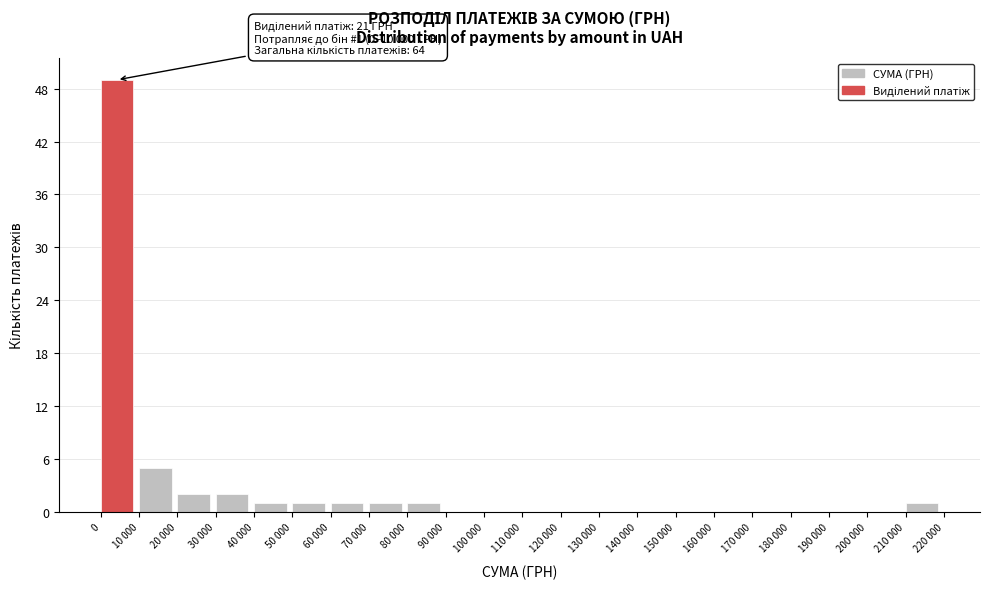

Reading right to left, extract all data points from this chart.

210 000=1	200 000=0	190 000=0	180 000=0	170 000=0	160 000=0	150 000=0	140 000=0	130 000=0	120 000=0	110 000=0	100 000=0	90 000=0	80 000=1	70 000=1	60 000=1	50 000=1	40 000=1	30 000=2	20 000=2	10 000=5	0=49